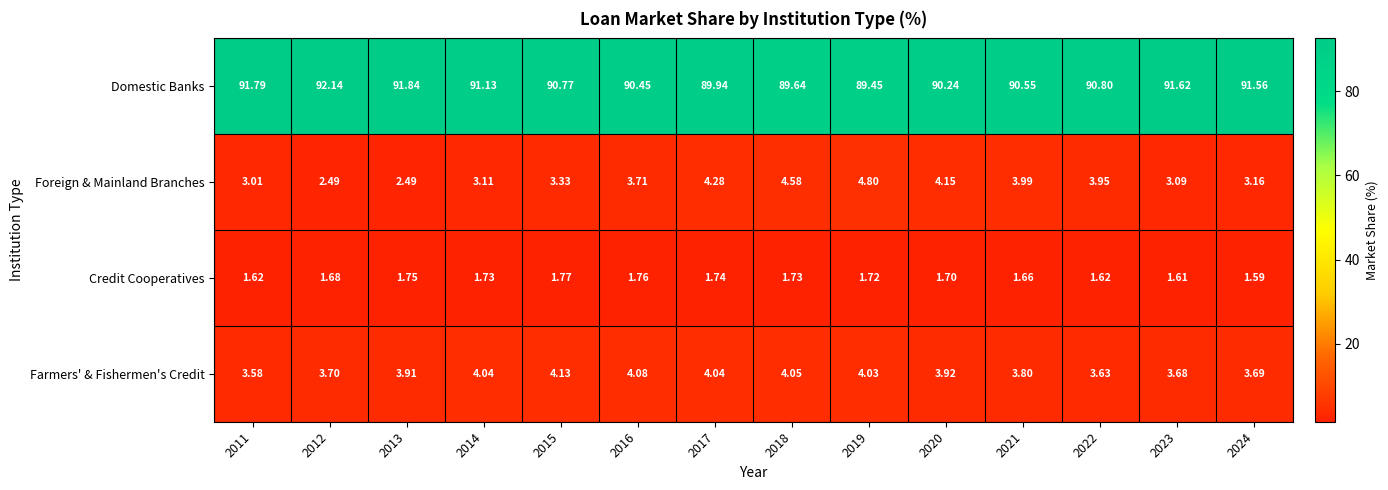

Which series has the widest spread of values?

Domestic Banks